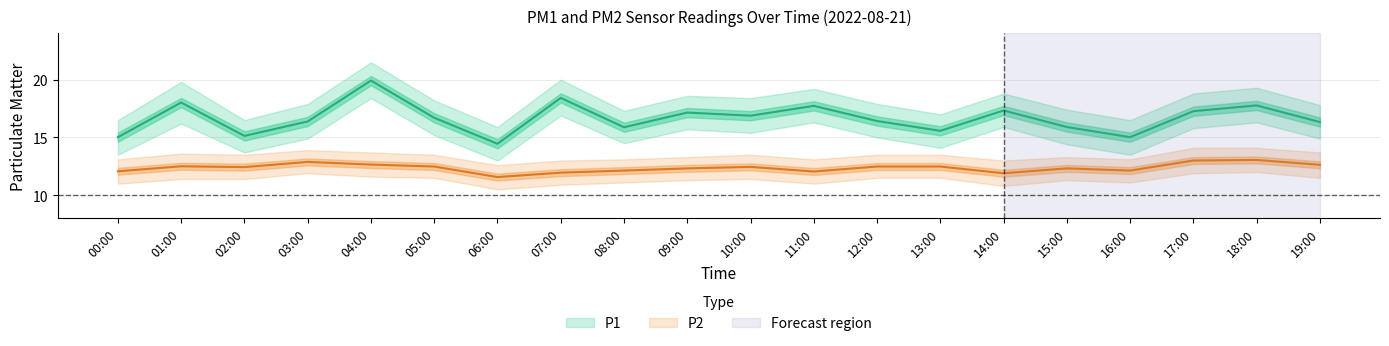

The P1 series shows 17.3 at 17:00. True or false?

True